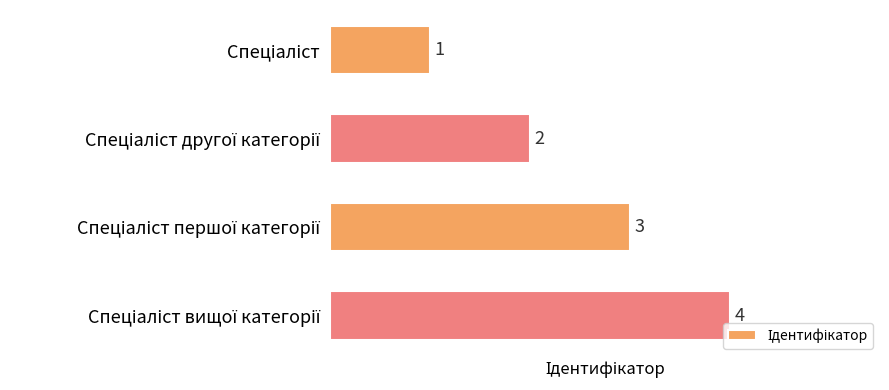

What is the value of the 4th bar from the top?

4